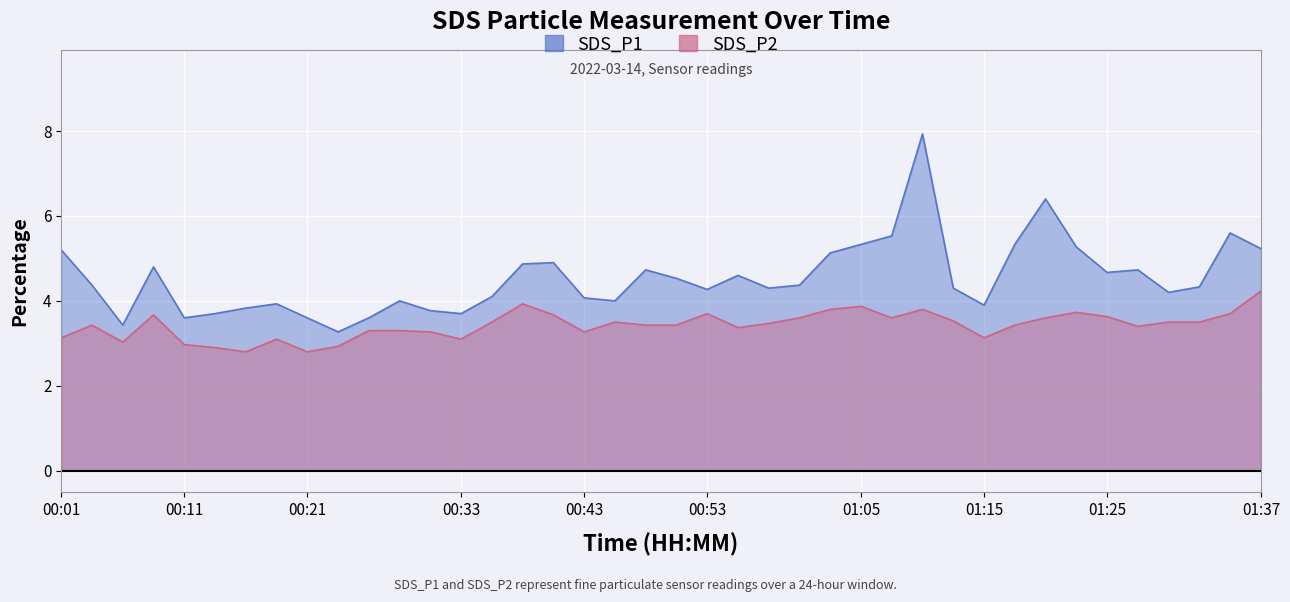

Where does the SDS_P2 series first go above 3?

00:01